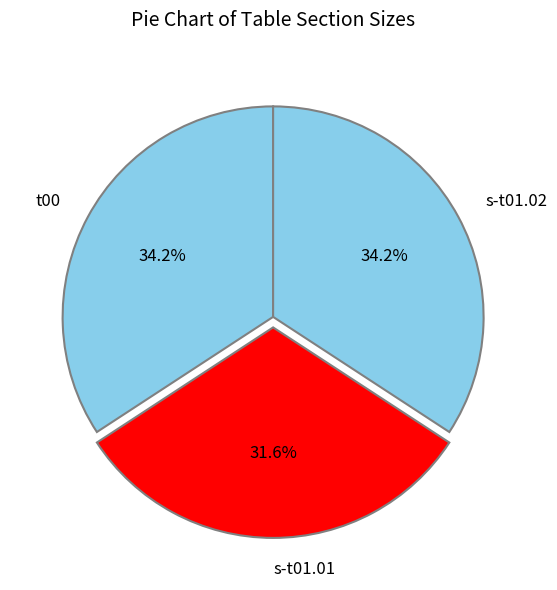

To the nearest percent, what is the average slice percentage?

33%